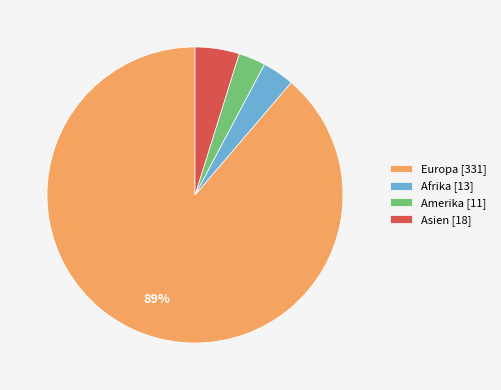

Between Asien [18] and Europa [331], which is larger?

Europa [331]